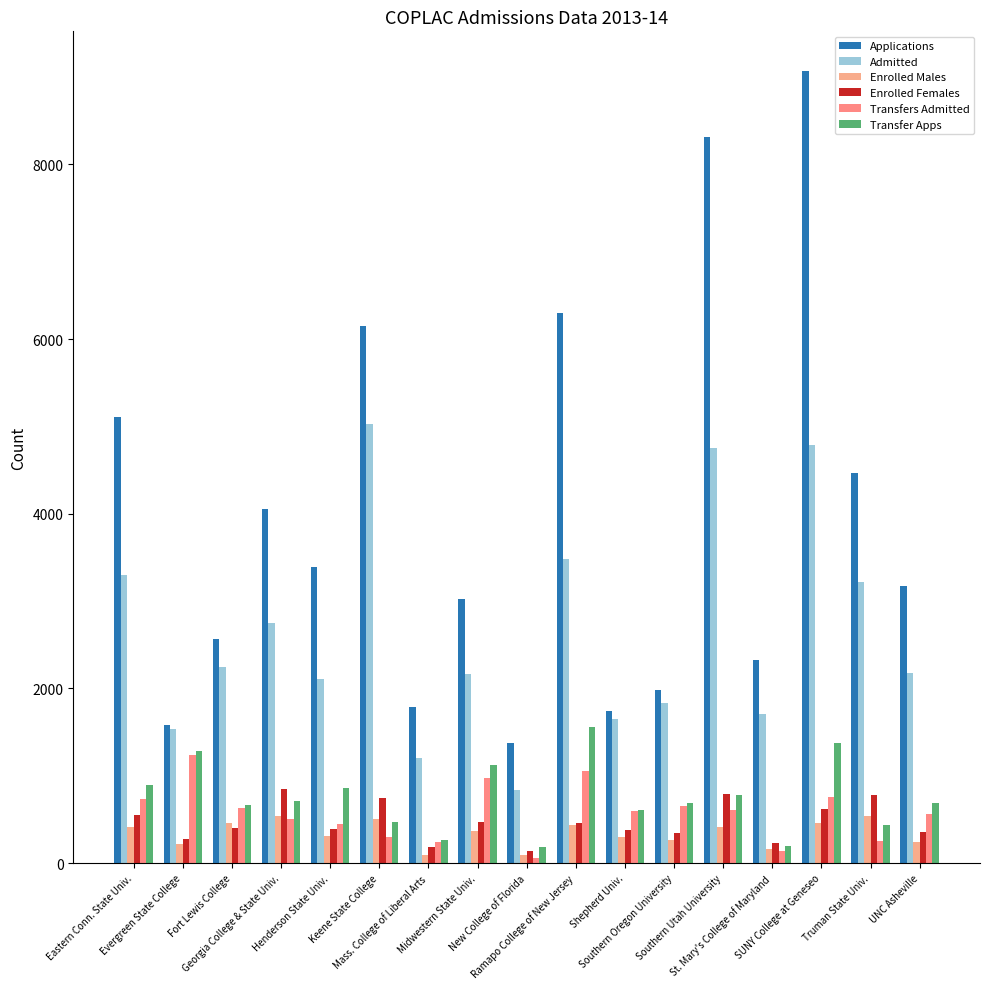

How many data points in Transfer Apps are less than 689?

8